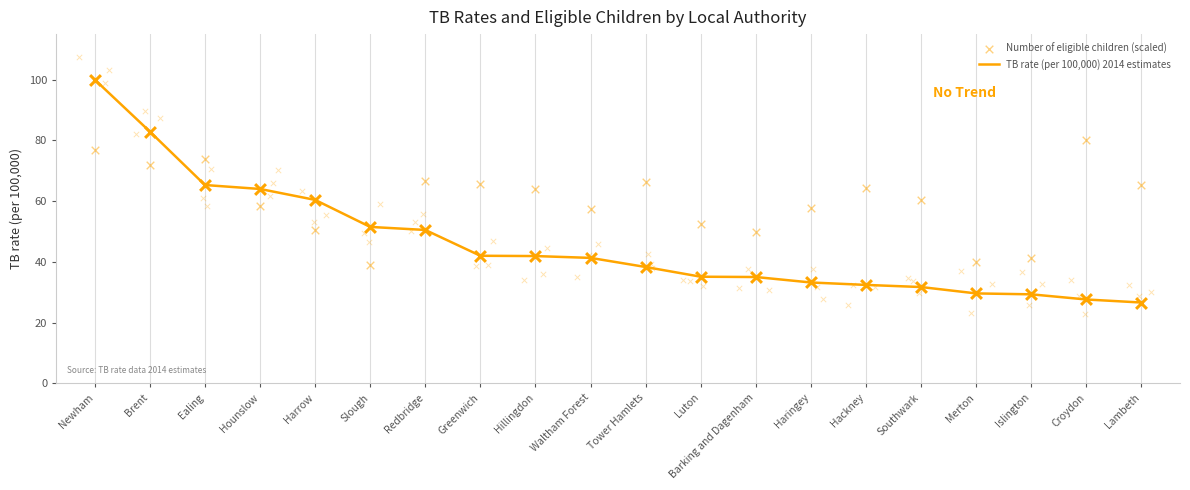

What is the total value across all series at Haringey?

90.8